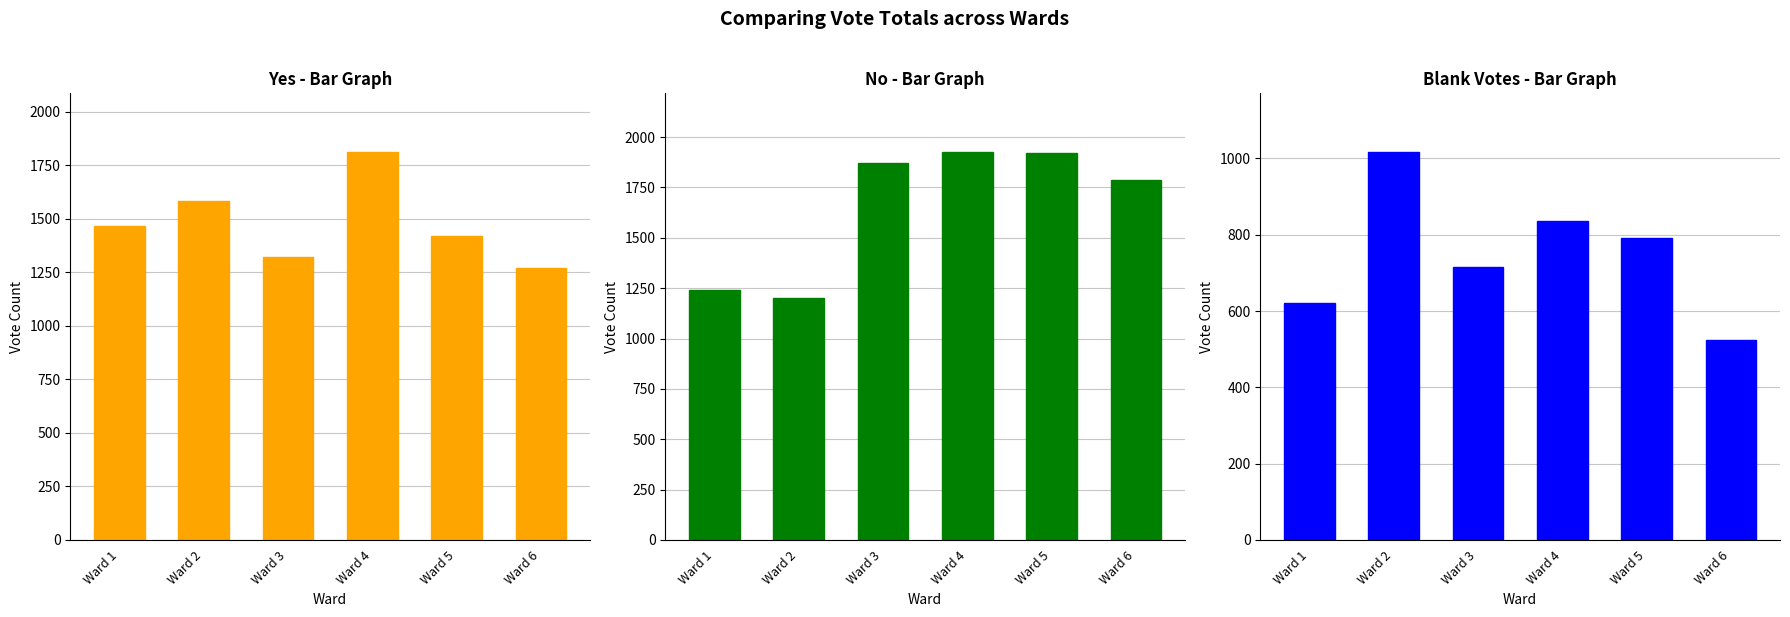

Which series changed the most between Ward 3 and Ward 6?

Blank Votes